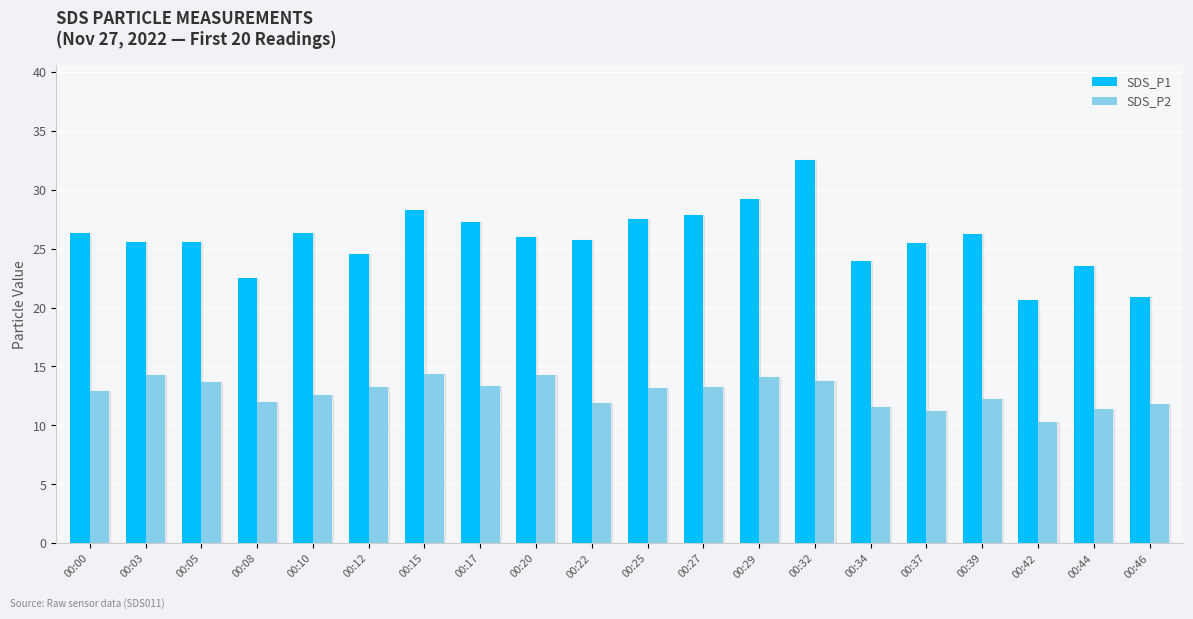

How many bars are there in total?

40